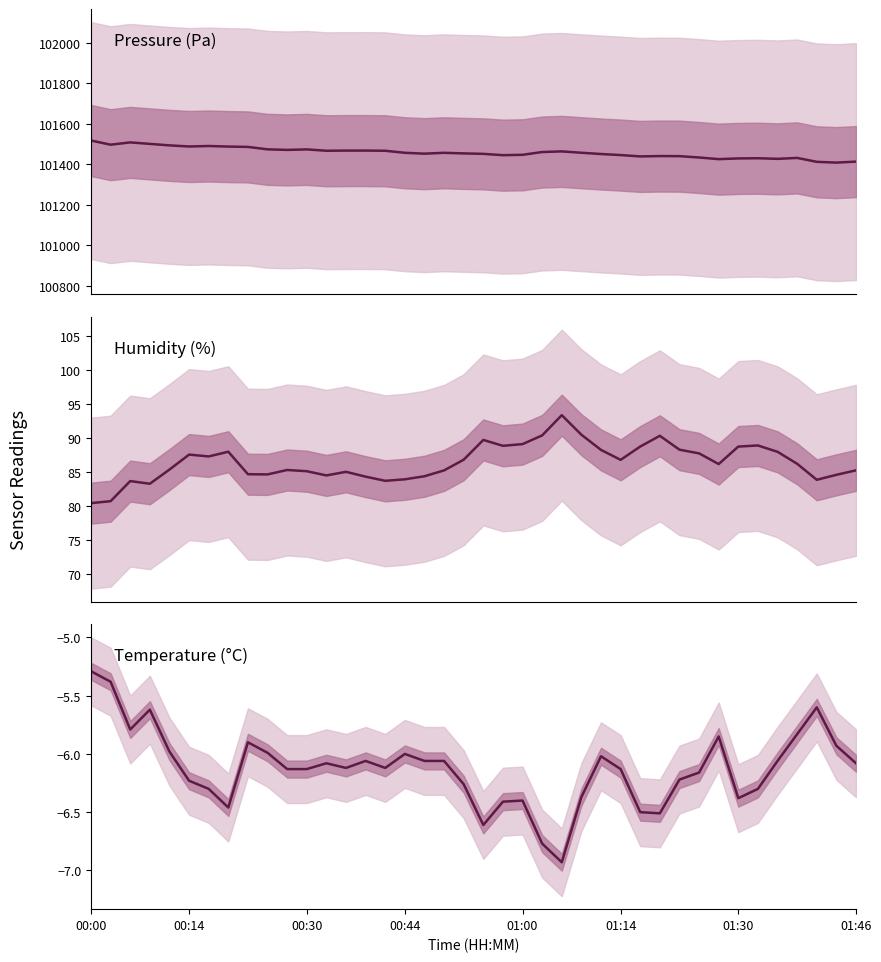

Where is pressure nearest to the value 101463?

24